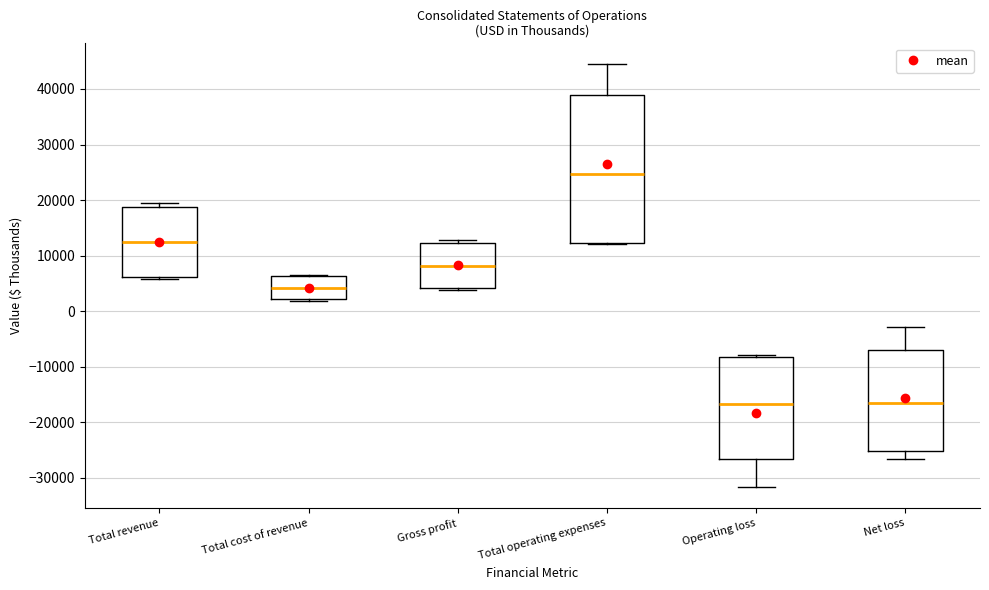

Reading left to right, read every box against the y-axis: the position of its median line, the range the box covers, and the ends of its whiskers. The values are not printed on the chart, so give them approximately, as read against the axis.

Total revenue: median 12000, box 6000 to 19000, whiskers 6000 (just below the box's lower edge) to 19000 (just above the box's upper edge)
Total cost of revenue: median 4000, box 2000 to 6000, whiskers 2000 to 7000
Gross profit: median 8000, box 4000 to 12000, whiskers 4000 to 13000
Total operating expenses: median 25000, box 12000 to 39000, whiskers 12000 to 44000
Operating loss: median -17000, box -27000 to -8000, whiskers -32000 to -8000 (just above the box's upper edge)
Net loss: median -17000, box -25000 to -7000, whiskers -27000 to -3000